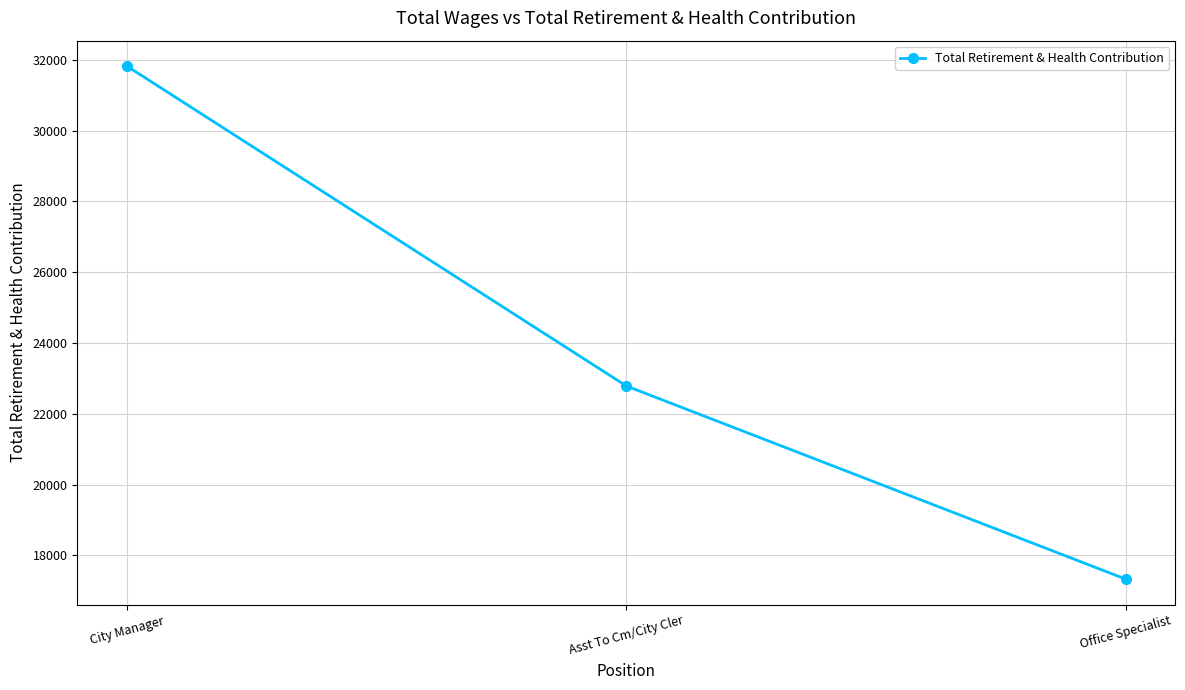

What position from the left is Asst To Cm/City Cler?

2